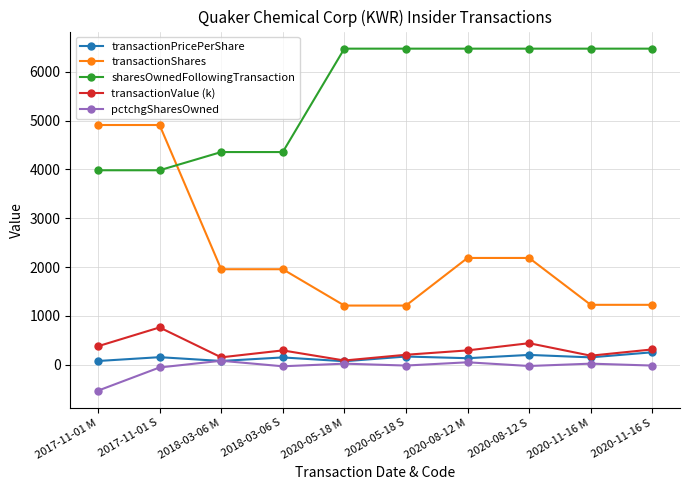

What position from the left is 2020-08-12 M?

7